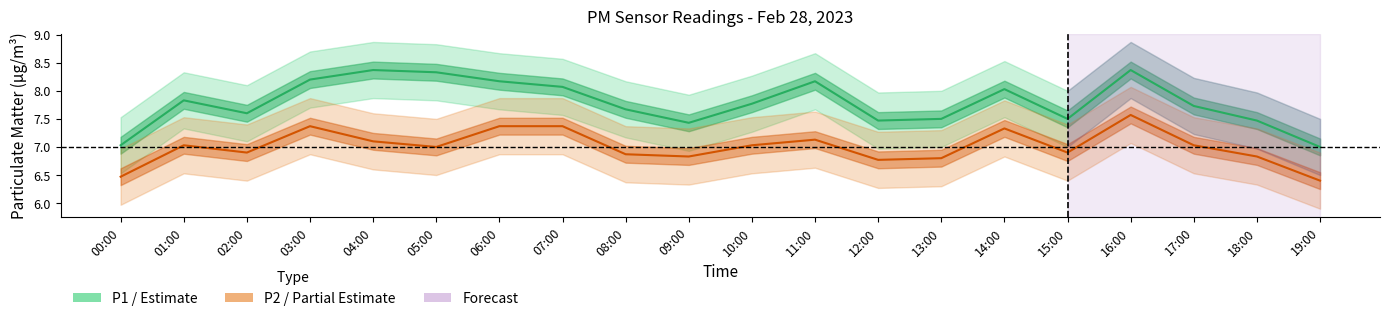

Which has a higher value, 11:00 or 16:00?

16:00